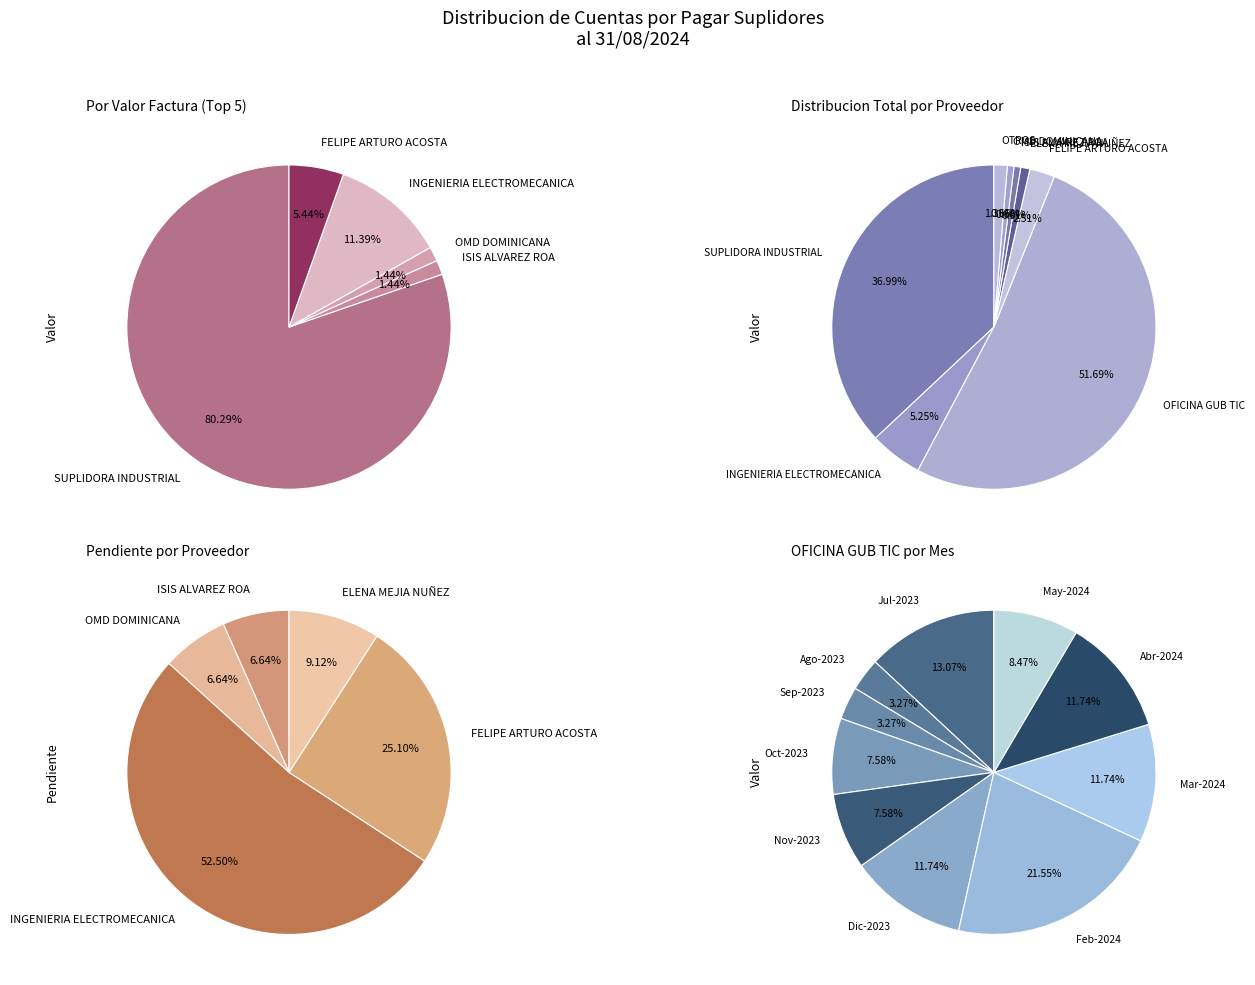

What percentage is NOT represented by OMD DOMINICANA, SRL.?

99.3%